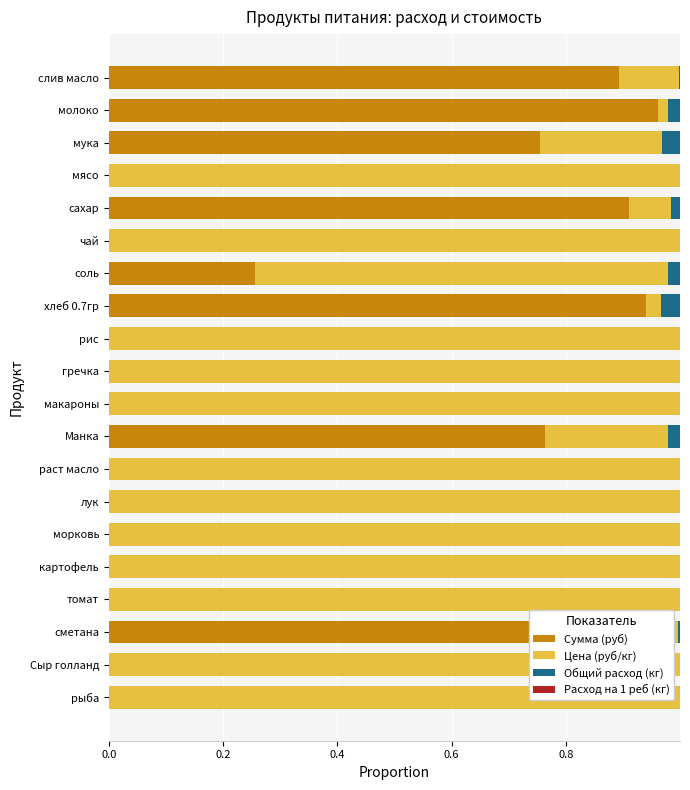

At which label does Сумма (руб) reach its peak?

молоко